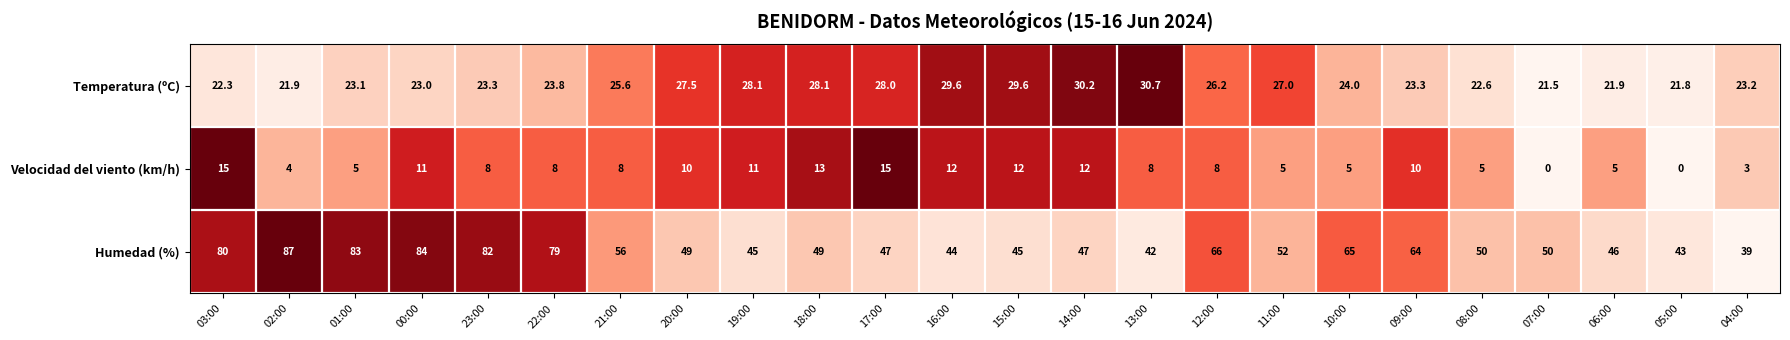

Rank the series by their maximum value, from highest to lowest.

Humedad (%), Temperatura (ºC), Velocidad del viento (km/h)